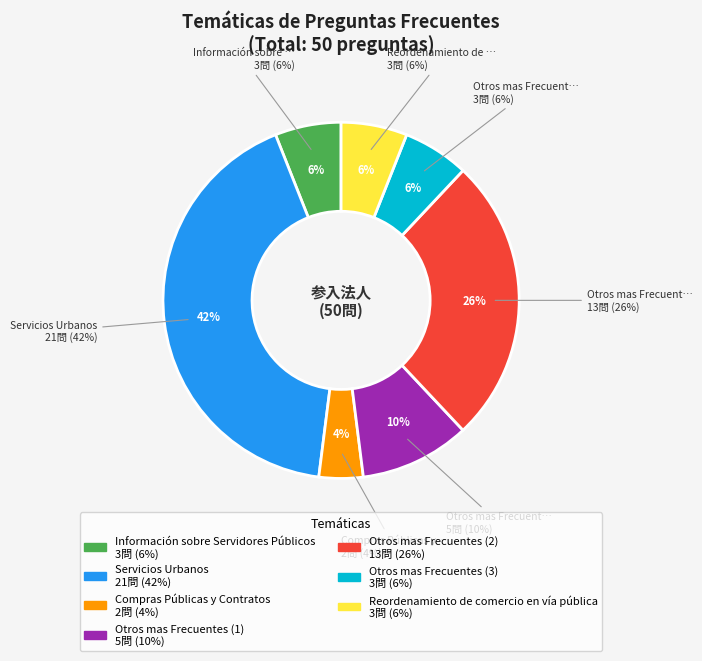

Count the number of slices in the pie.

7